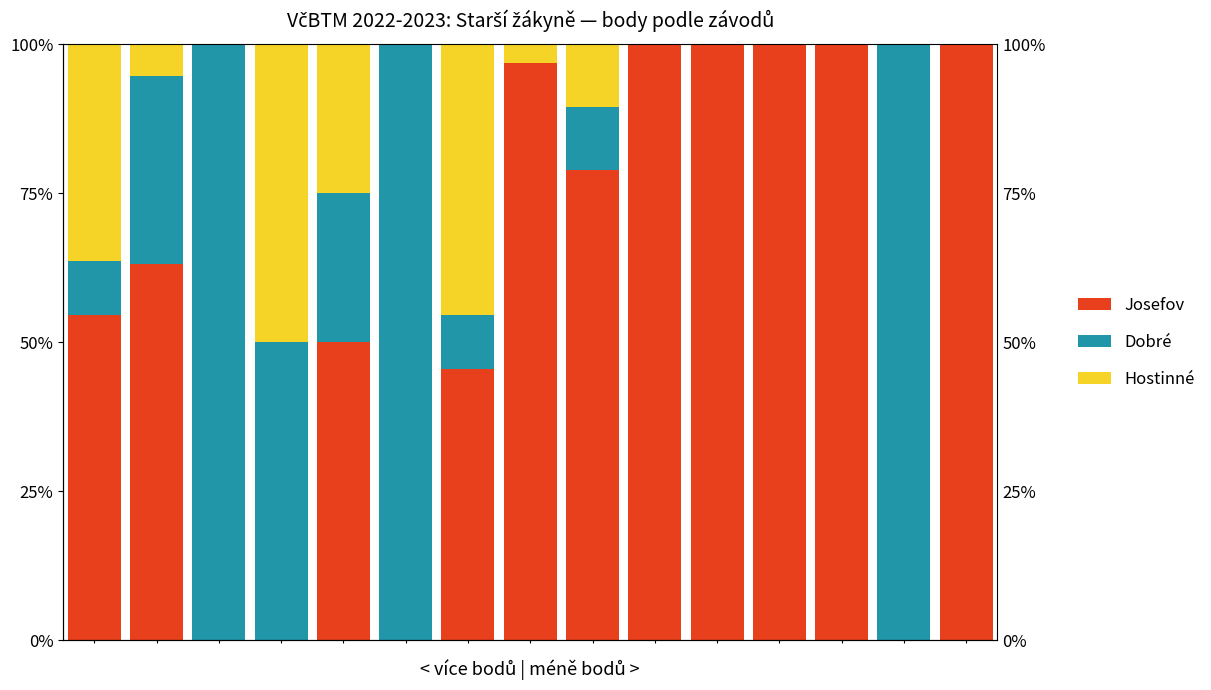

Reading right to left, what are all the values shown in this chart?

Josefov: 100.0	0.0	100.0	100.0	100.0	100.0	78.9	96.8	45.5	0.0	50.0	0.0	0.0	63.2	54.5
Dobré: 0.0	100.0	0.0	0.0	0.0	0.0	10.5	0.0	9.1	100.0	25.0	50.0	100.0	31.6	9.1
Hostinné: 0.0	0.0	0.0	0.0	0.0	0.0	10.5	3.2	45.5	0.0	25.0	50.0	0.0	5.3	36.4